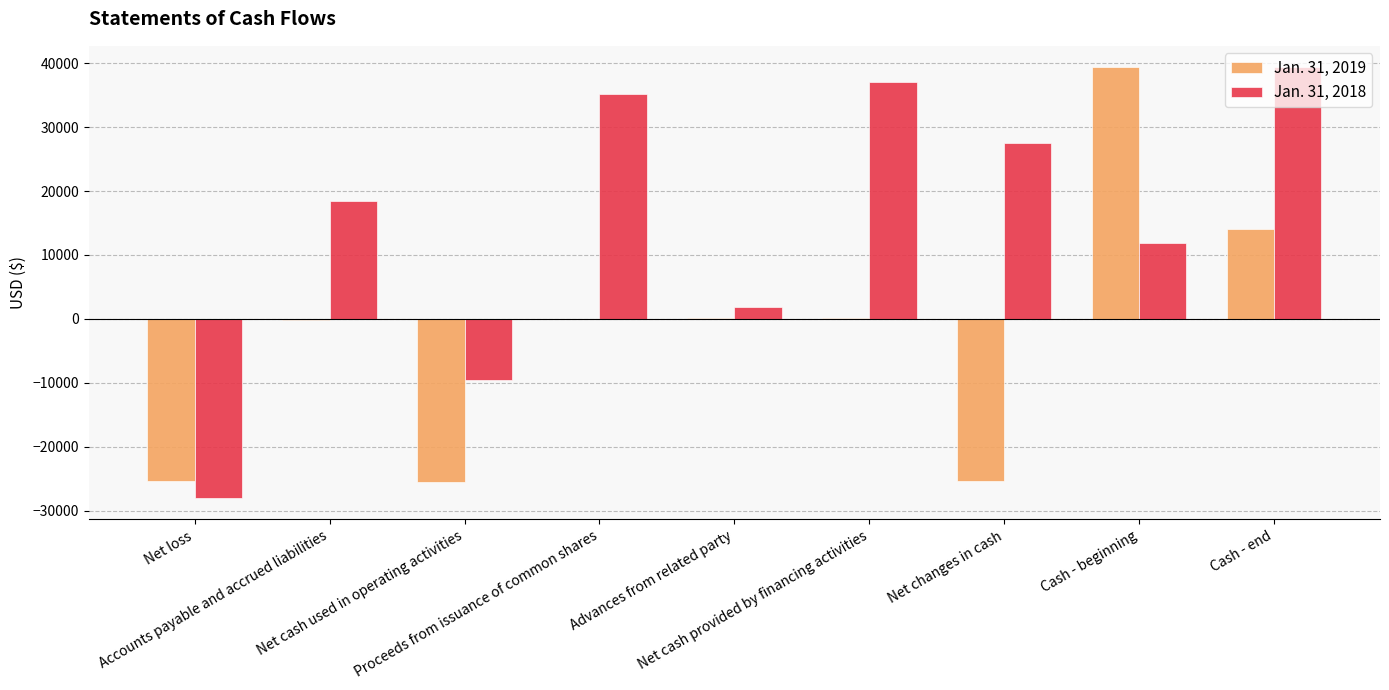

At which category is the sum across all series the highest?

Cash - end